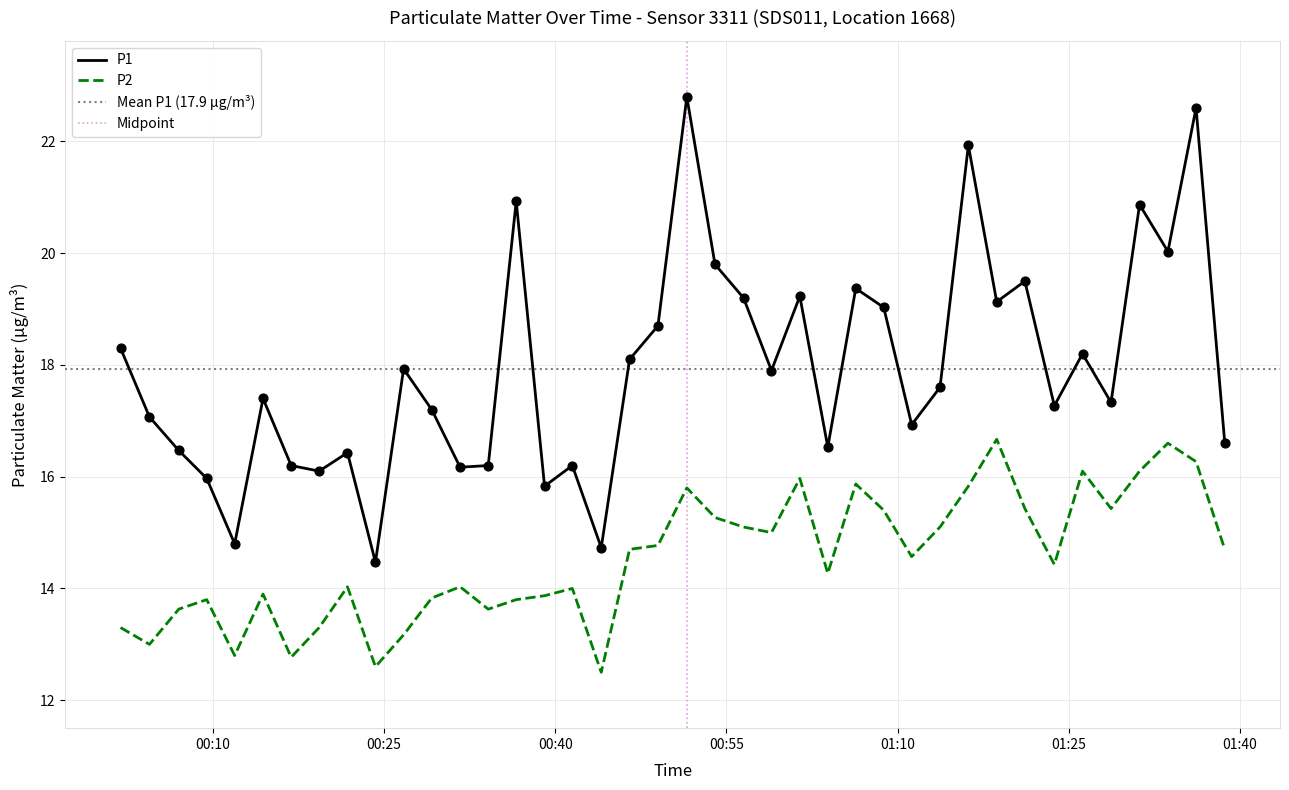

What are all the series names shown in the legend?

P1, P2